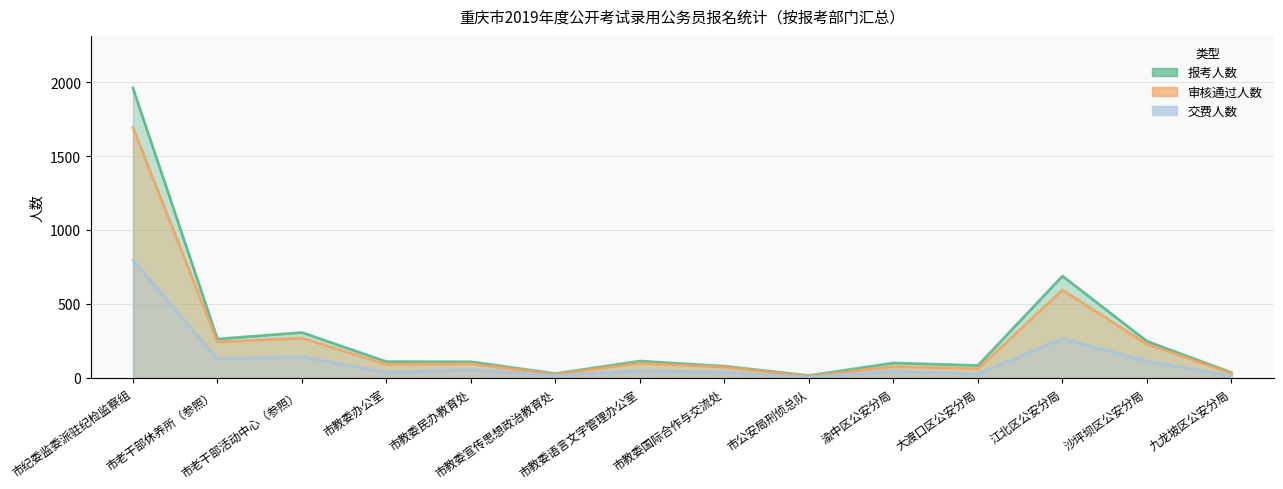

What is the total value across all series at 大渡口区公安分局?

169